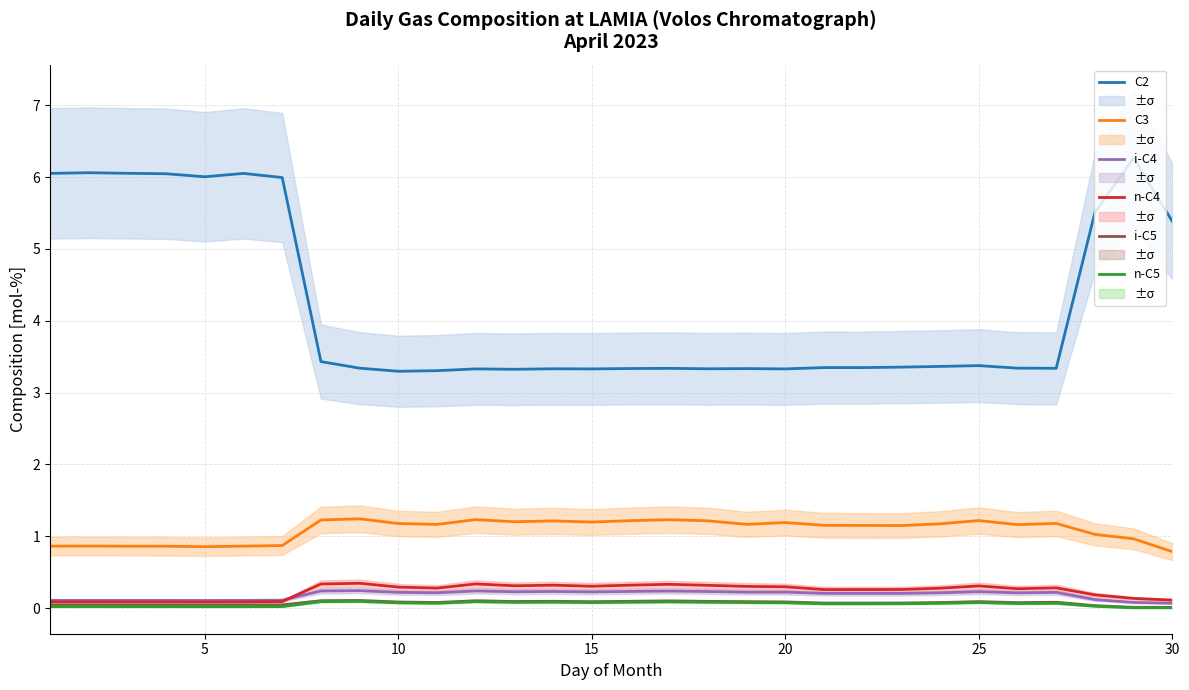

At how many categories does at least one series exceed 3?

30